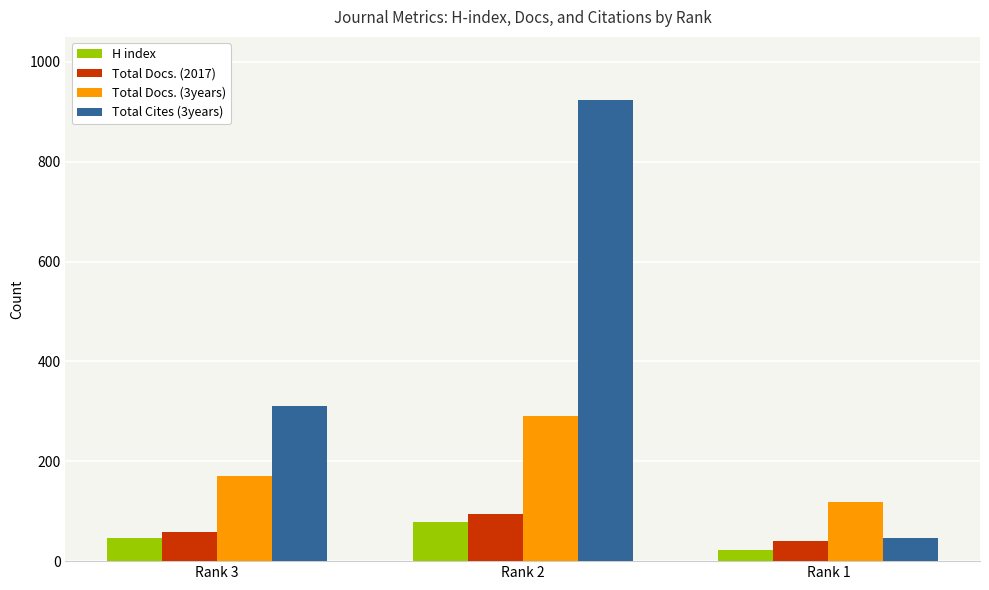

Rank the series by their maximum value, from lowest to highest.

H index, Total Docs. (2017), Total Docs. (3years), Total Cites (3years)